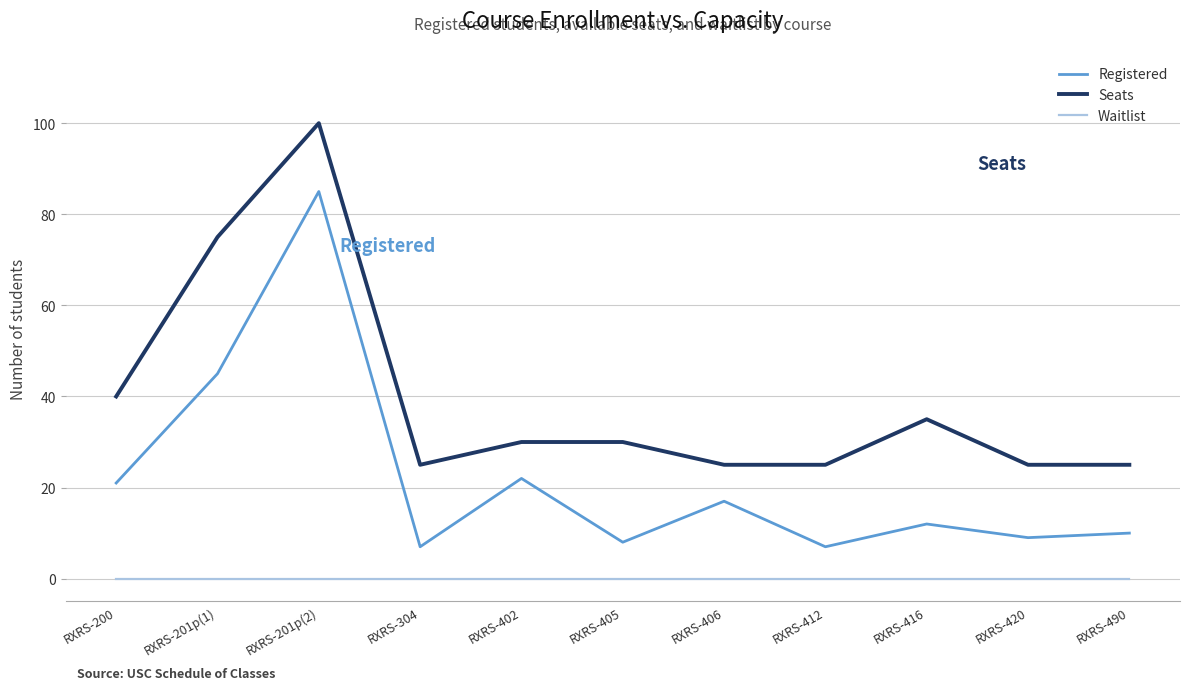

What is the difference between the maximum and minimum values in the Seats series?

75